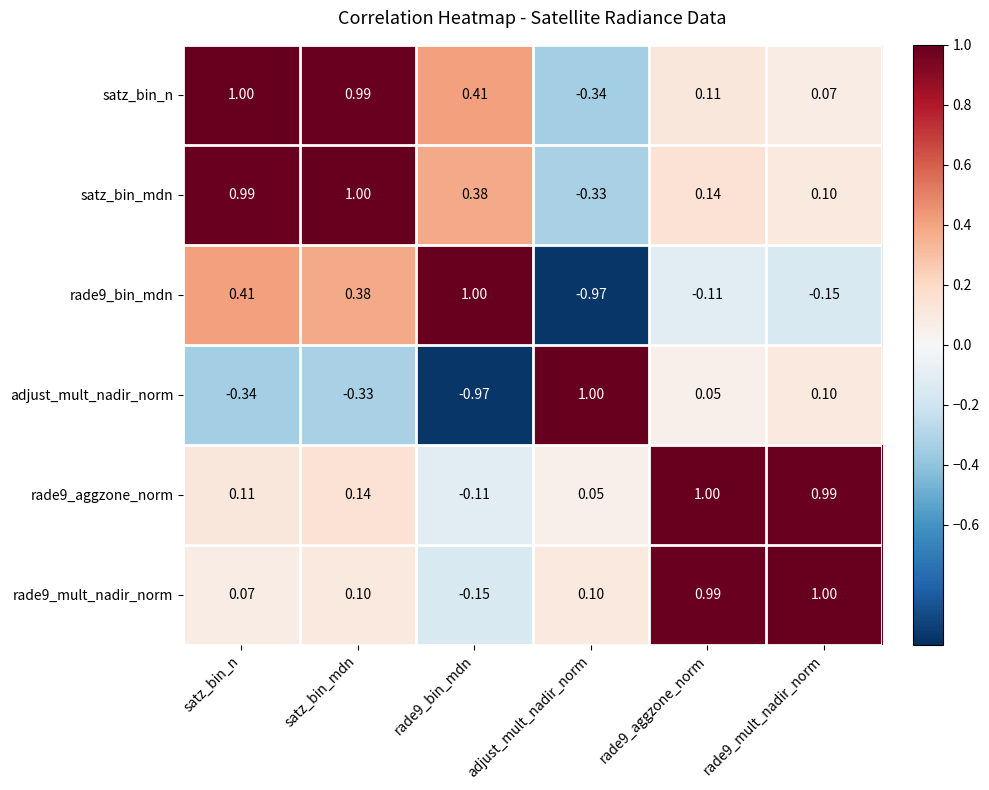

Between satz_bin_mdn and rade9_mult_nadir_norm, which series saw the biggest shift?

satz_bin_n